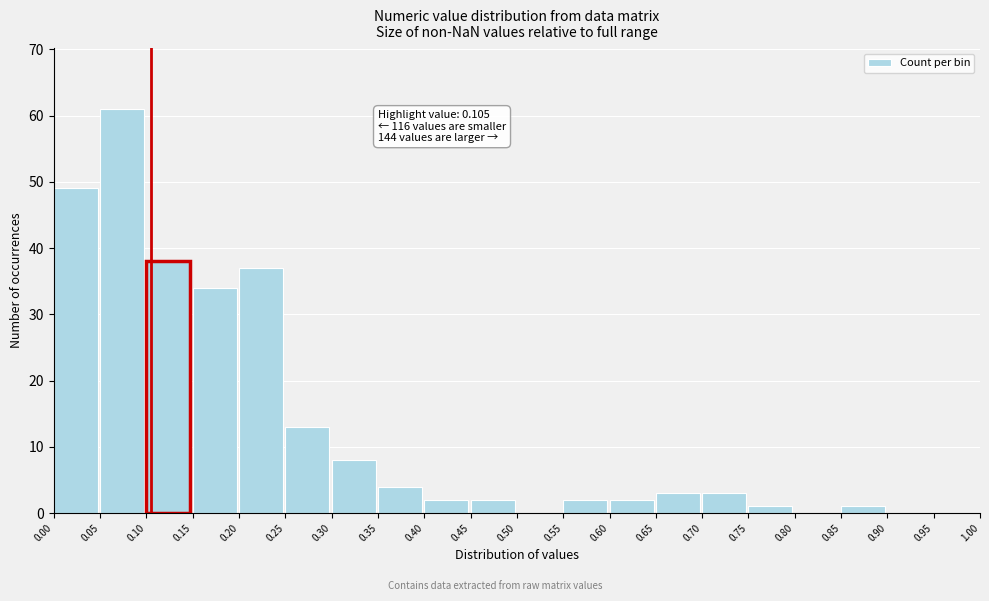

Over which range of the x-axis is the bar tallest?

0.05 to 0.10